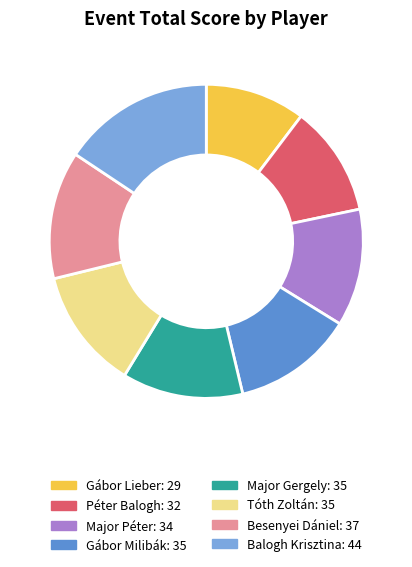

Do Major Gergely and Gábor Milibák together represent more than half of the pie?

No